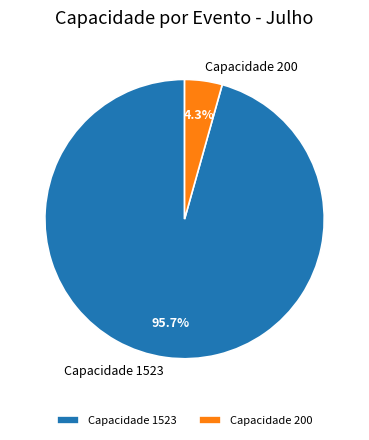

Which category accounts for the majority?

Capacidade 1523